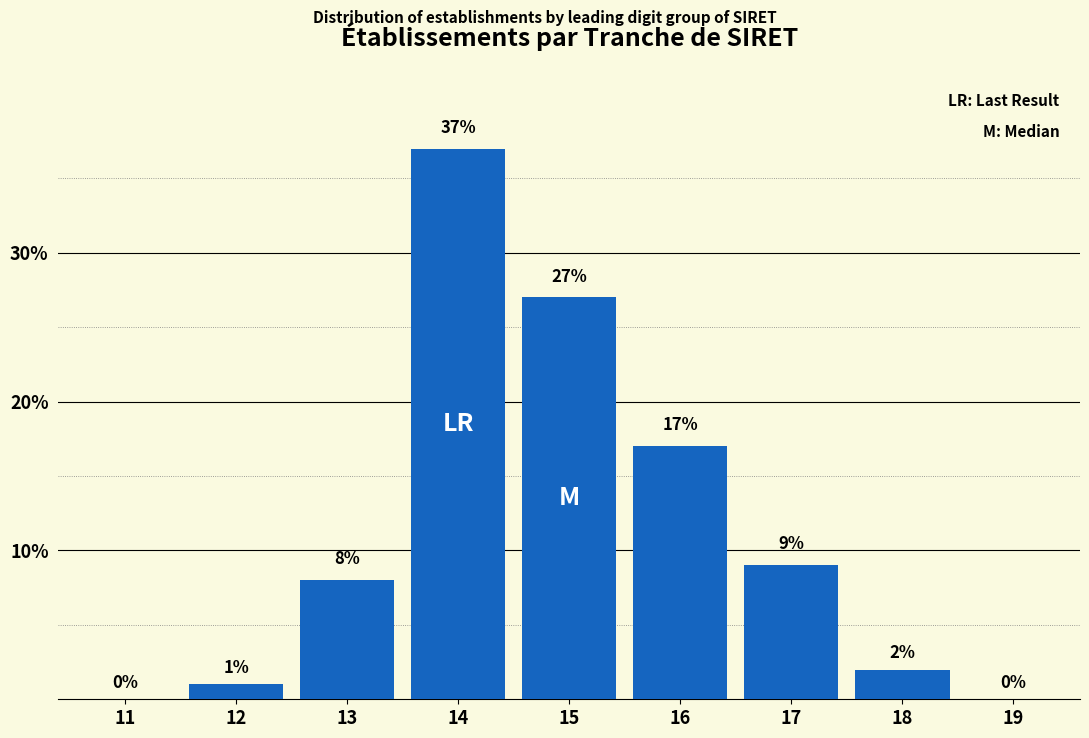

Reading left to right, extract all data points from this chart.

11=0	12=1	13=8	14=37	15=27	16=17	17=9	18=2	19=0